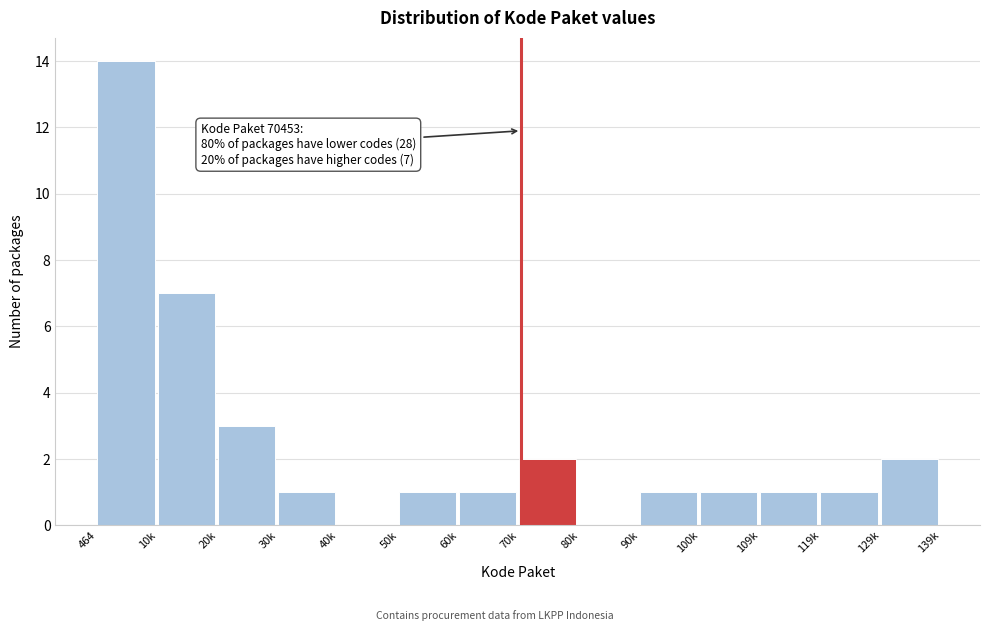

Reading right to left, list all the values displayed in this chart.

129k=2	119k=1	109k=1	100k=1	90k=1	80k=0	70k=2	60k=1	50k=1	40k=0	30k=1	20k=3	10k=7	464=14